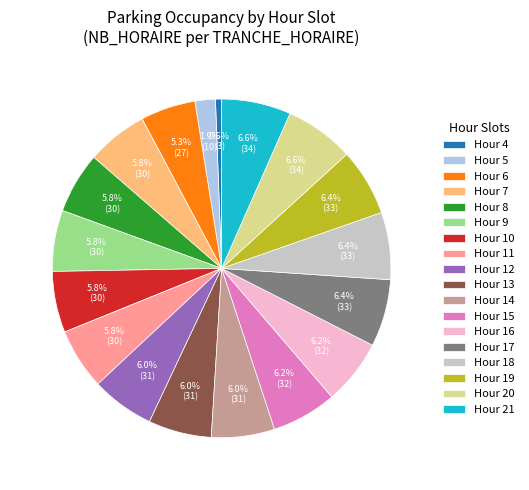

Is there a majority slice in this chart?

No